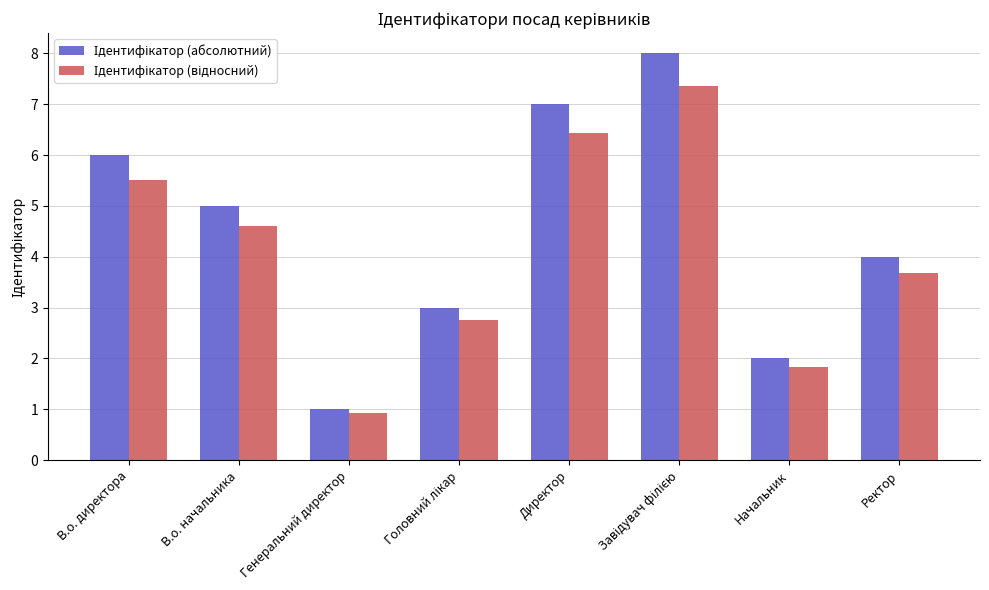

What is the difference between the highest and lowest values at В.о. начальника?

0.4